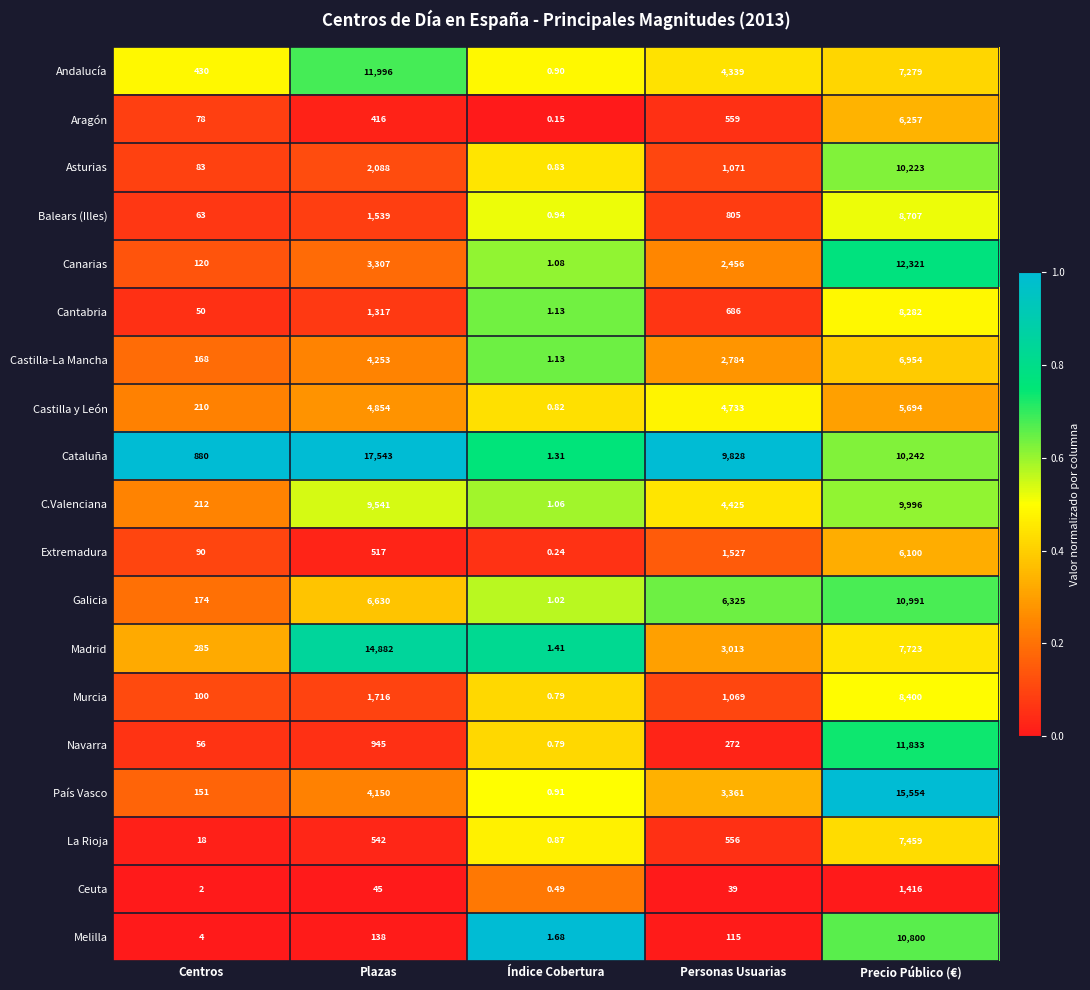

What is the total value across all series at Precio Público (€)?

166231.0